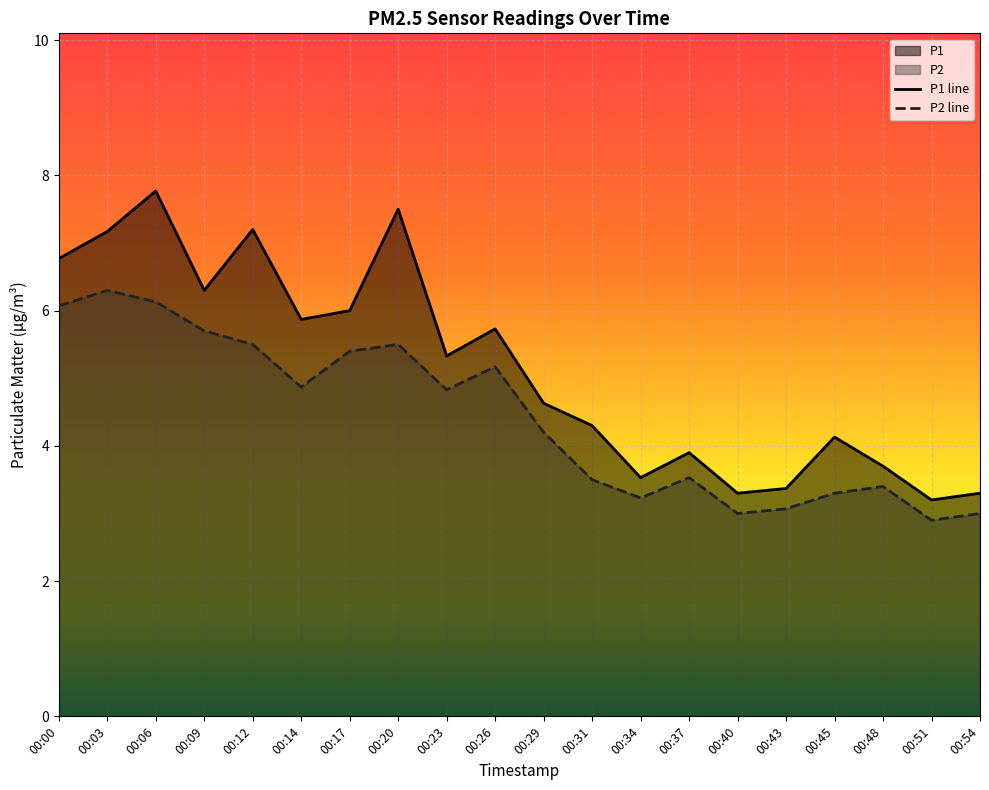

What is the maximum value for P2?

6.3